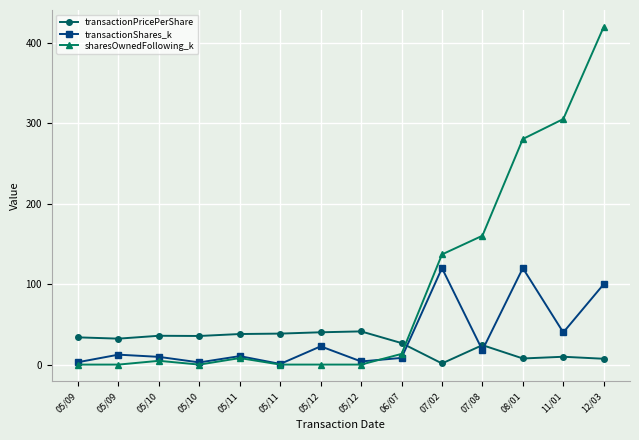

What is the maximum value for transactionShares_k?

120.0